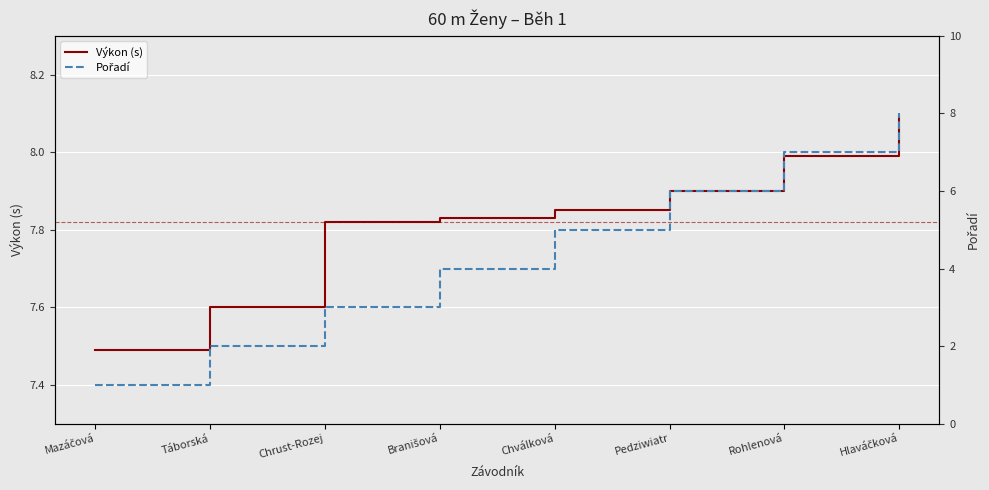

What is the minimum value shown in the chart?

1.0